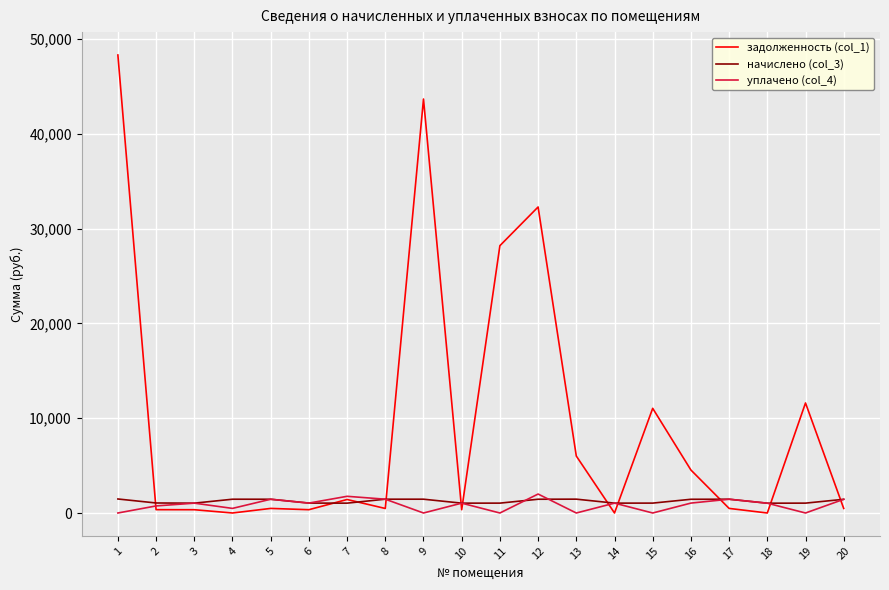

What is the total value across all series at 1?

49774.9